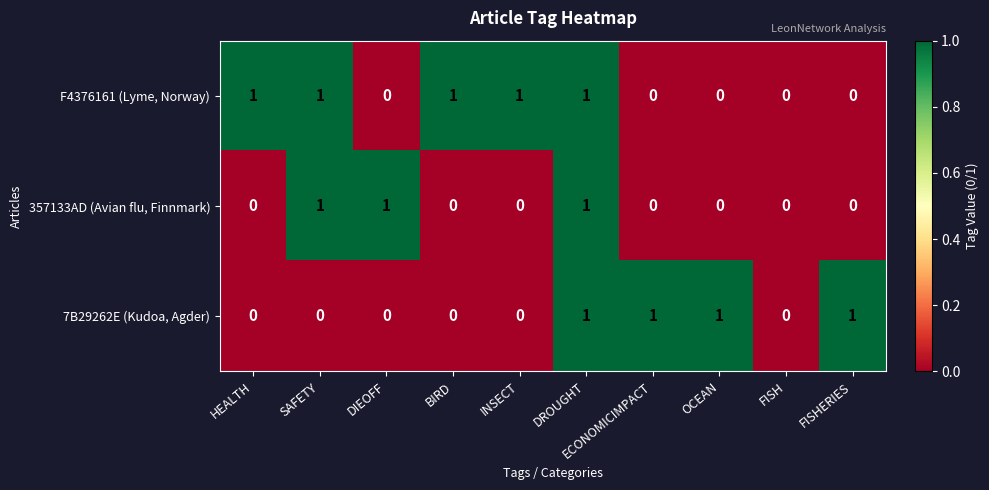

Which series has the largest total across all categories?

F4376161 (Lyme, Norway)